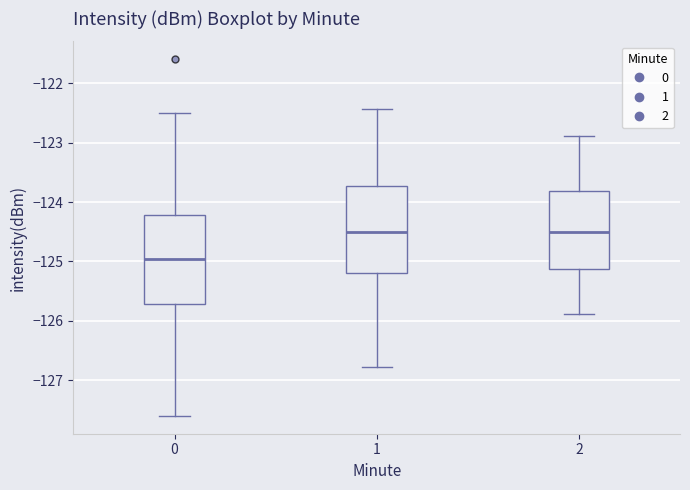

Which box has the lowest median line?

0